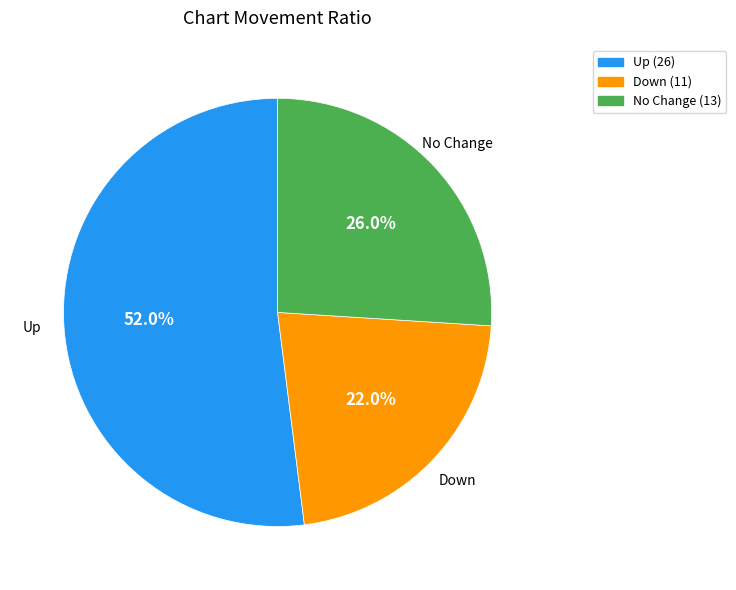

Is there any slice that represents more than half of the pie?

Yes